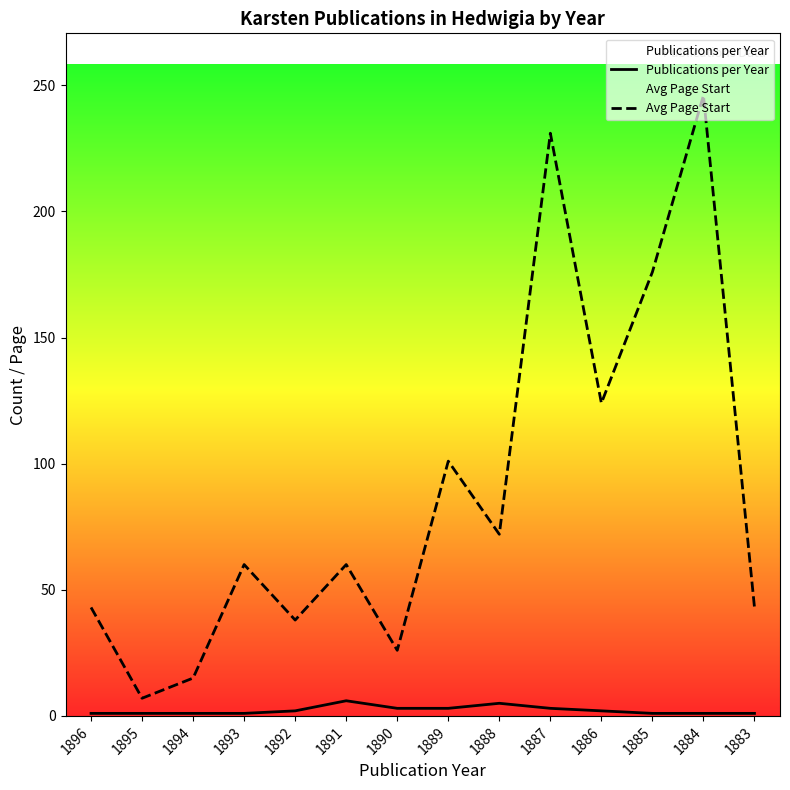

Reading left to right, extract all data points from this chart.

Publications per Year: 1	1	1	1	2	6	3	3	5	3	2	1	1	1
Avg Page Start: 43	7	15	60	38	60	26	101	72	231	124	176	246	43